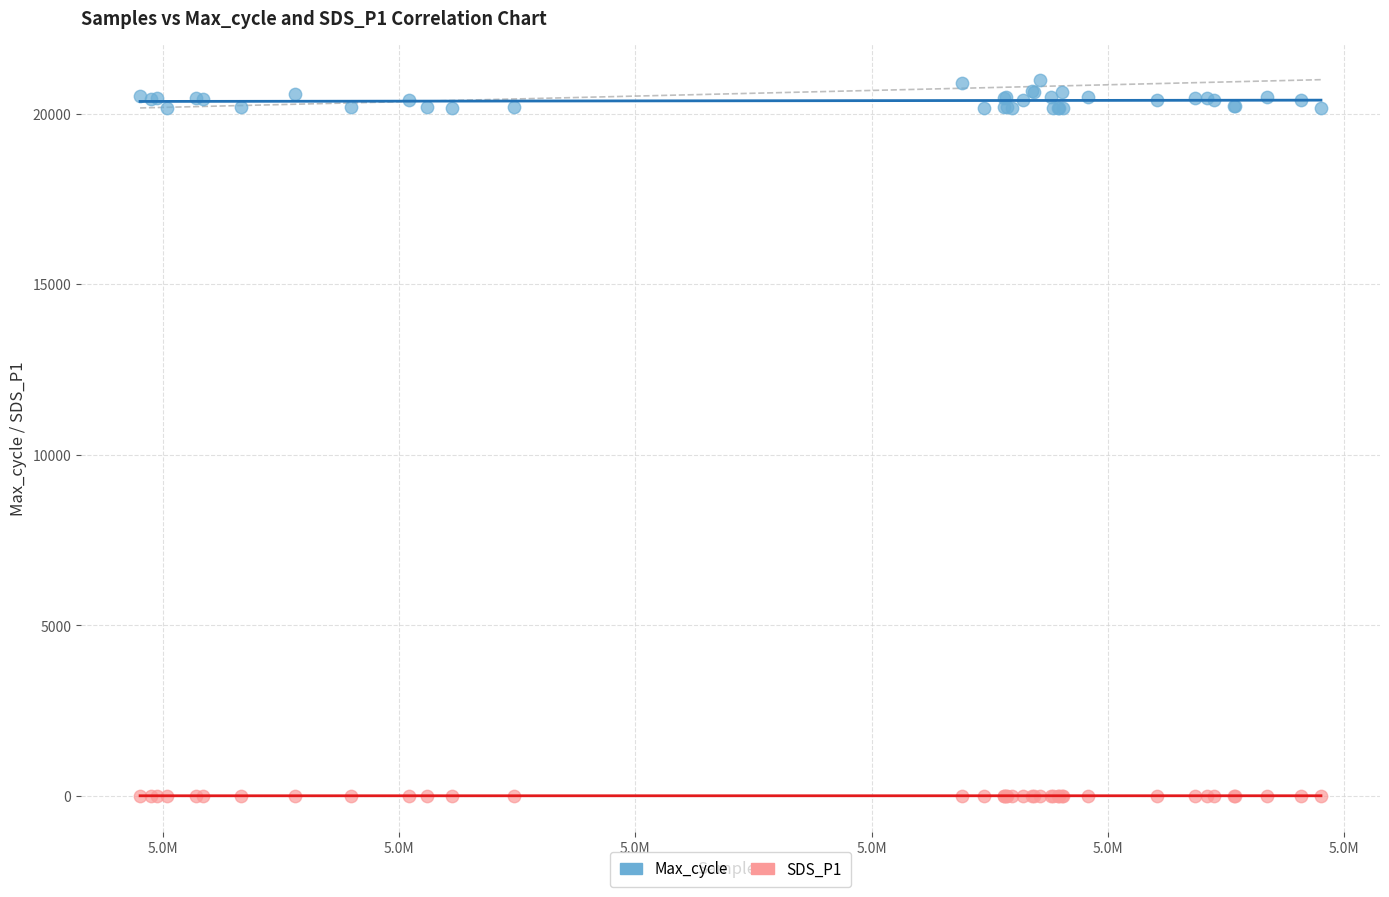

Which series has the largest Y range (max minus min)?

Max_cycle